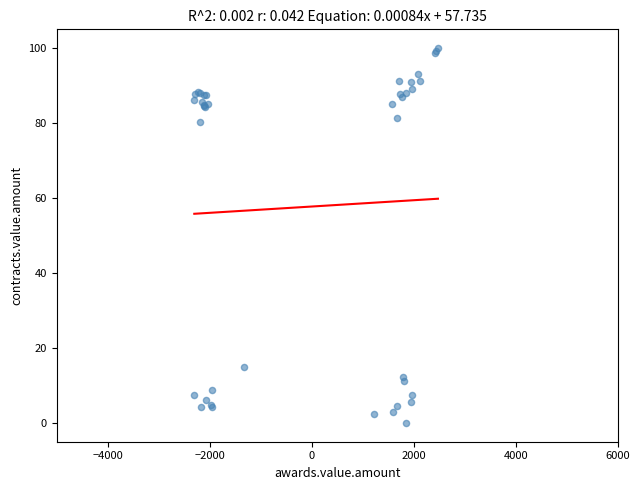

What Y value in the scatter plot is closest to 49?

80.2